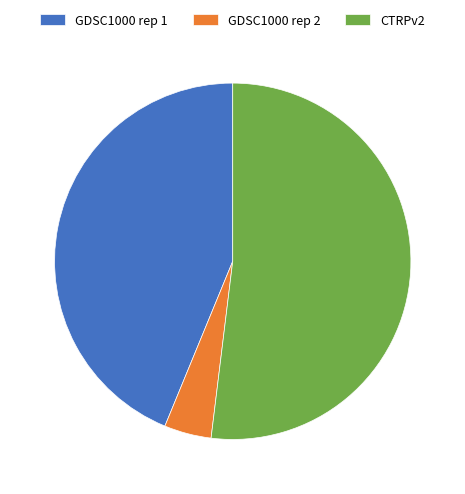

Is there a majority slice in this chart?

Yes